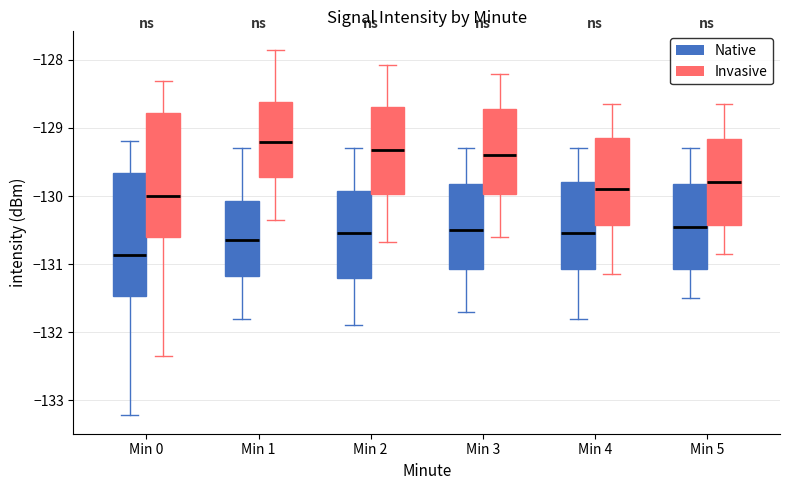

Reading left to right, transcribe this box plot: for each box, give where its median line is, the range the box spans, and where its two whiskers end, as read against the y-axis. The values are not printed on the chart, so give them approximately, as read against the axis.

Min 0 (Native): median -130.9, box -131.5 to -129.7, whiskers -133.2 to -129.2
Min 0 (Invasive): median -130.0, box -130.6 to -128.8, whiskers -132.3 to -128.3
Min 1 (Native): median -130.6, box -131.2 to -130.1, whiskers -131.8 to -129.3
Min 1 (Invasive): median -129.2, box -129.7 to -128.6, whiskers -130.3 to -127.8
Min 2 (Native): median -130.5, box -131.2 to -129.9, whiskers -131.9 to -129.3
Min 2 (Invasive): median -129.3, box -130.0 to -128.7, whiskers -130.7 to -128.1
Min 3 (Native): median -130.5, box -131.1 to -129.8, whiskers -131.7 to -129.3
Min 3 (Invasive): median -129.4, box -130.0 to -128.7, whiskers -130.6 to -128.2
Min 4 (Native): median -130.5, box -131.1 to -129.8, whiskers -131.8 to -129.3
Min 4 (Invasive): median -129.9, box -130.4 to -129.1, whiskers -131.1 to -128.6
Min 5 (Native): median -130.4, box -131.1 to -129.8, whiskers -131.5 to -129.3
Min 5 (Invasive): median -129.8, box -130.4 to -129.2, whiskers -130.8 to -128.6